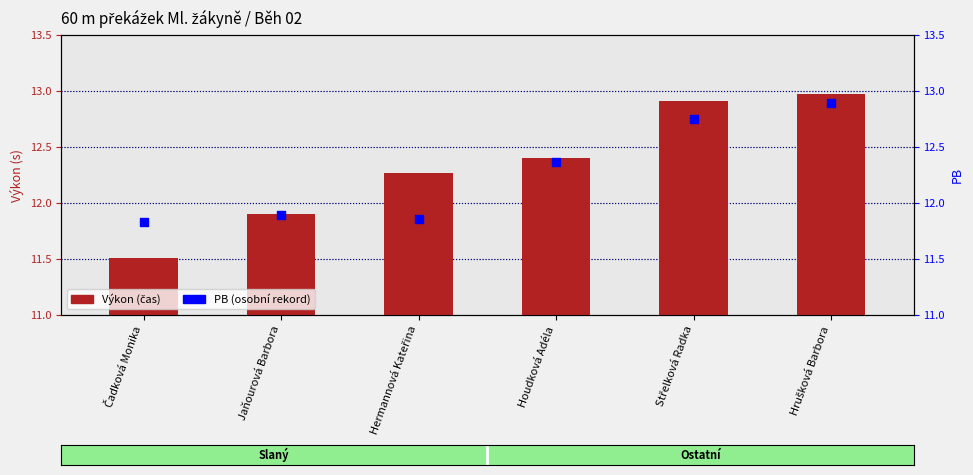

Which series has the widest spread of Y values?

Výkon